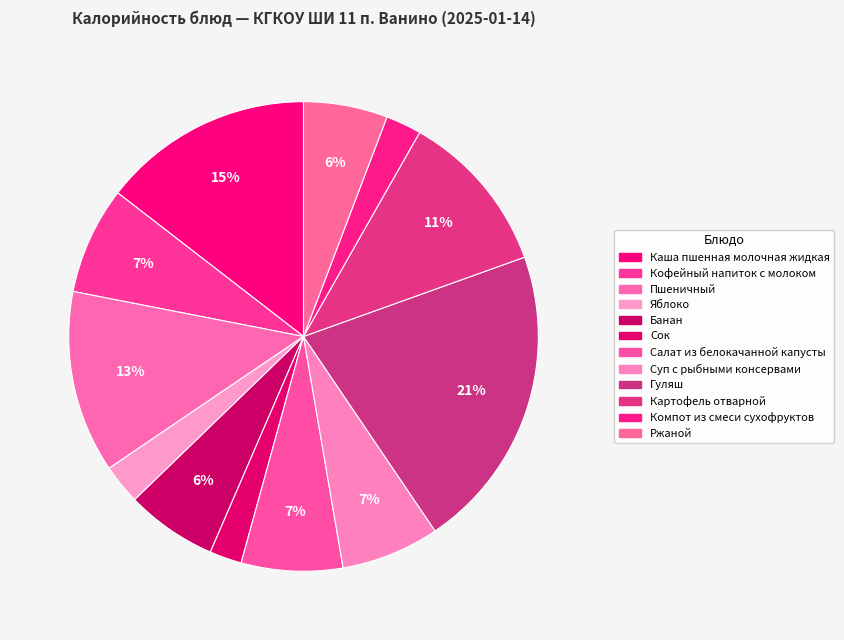

What portion of the pie excludes Каша пшенная молочная жидкая?

85.5%